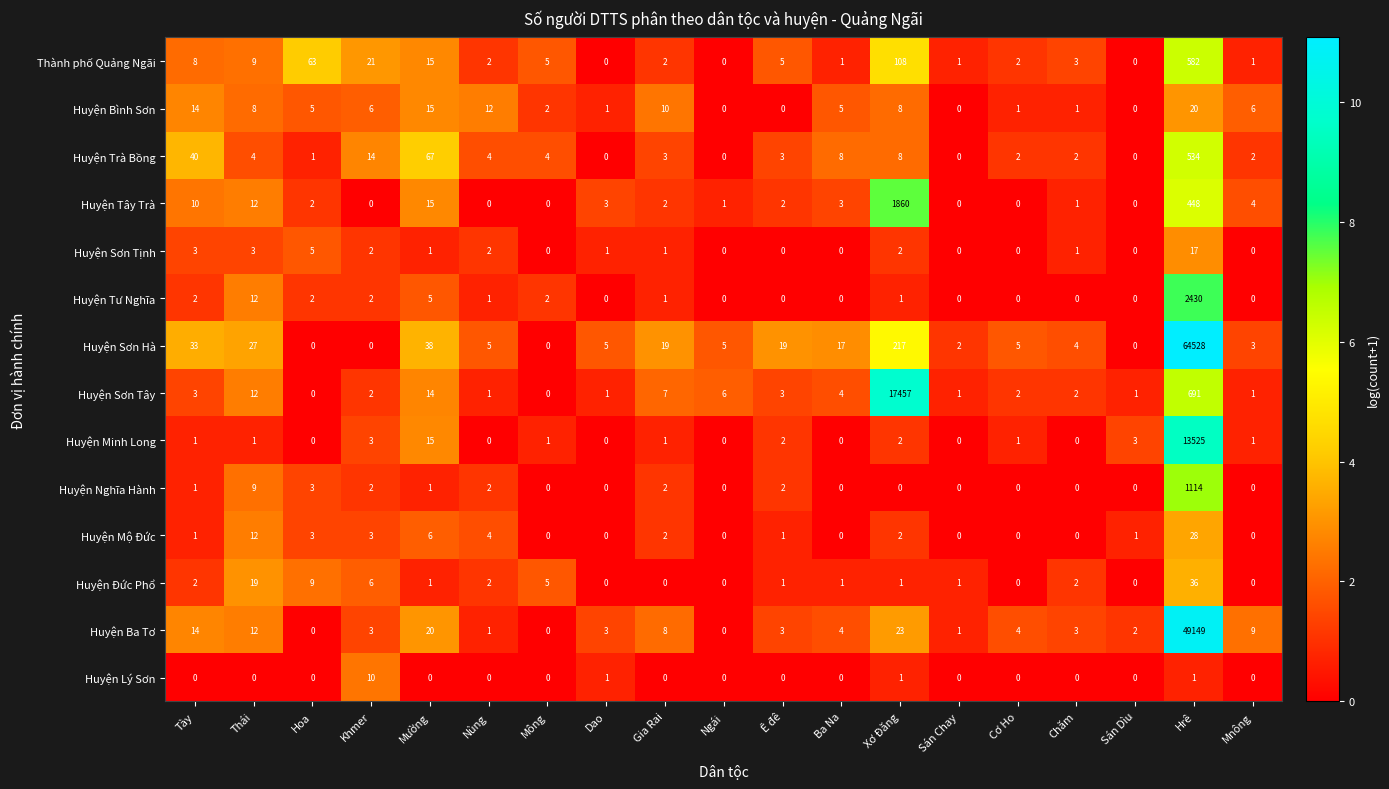

Which series changed the most between Tày and Mông?

Huyện Trà Bồng